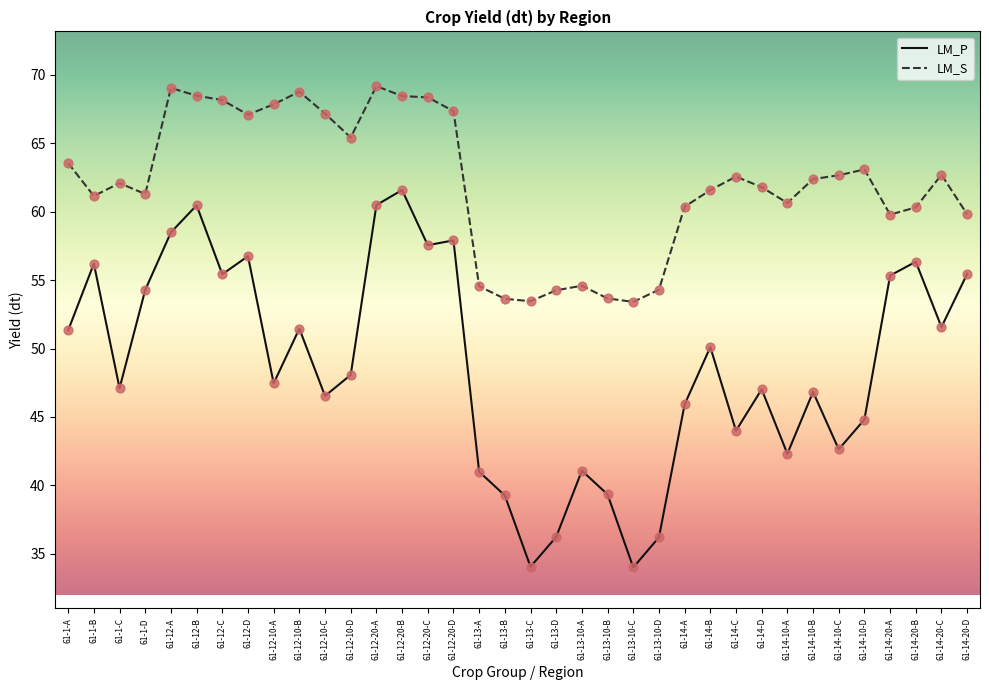

What is the total value across all series at 61-14-20-A?

115.1